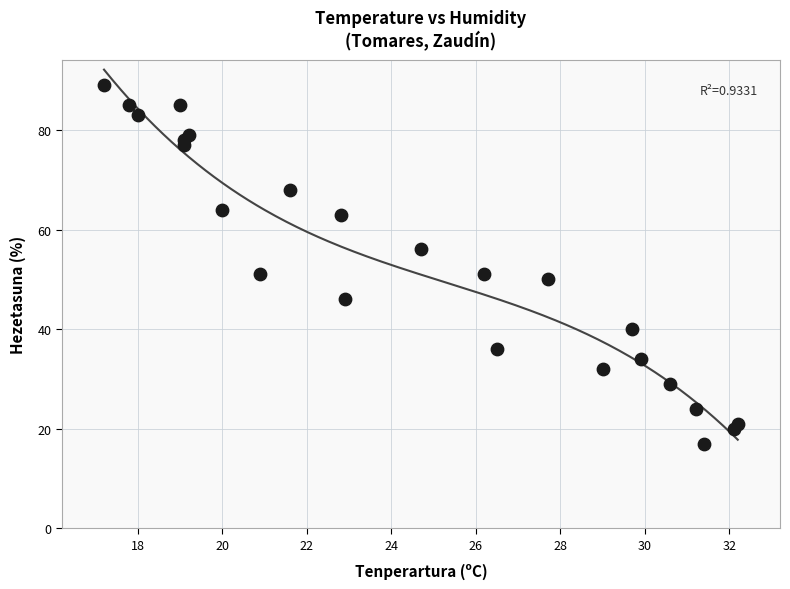

What is the range of Y values (max minus min)?

72